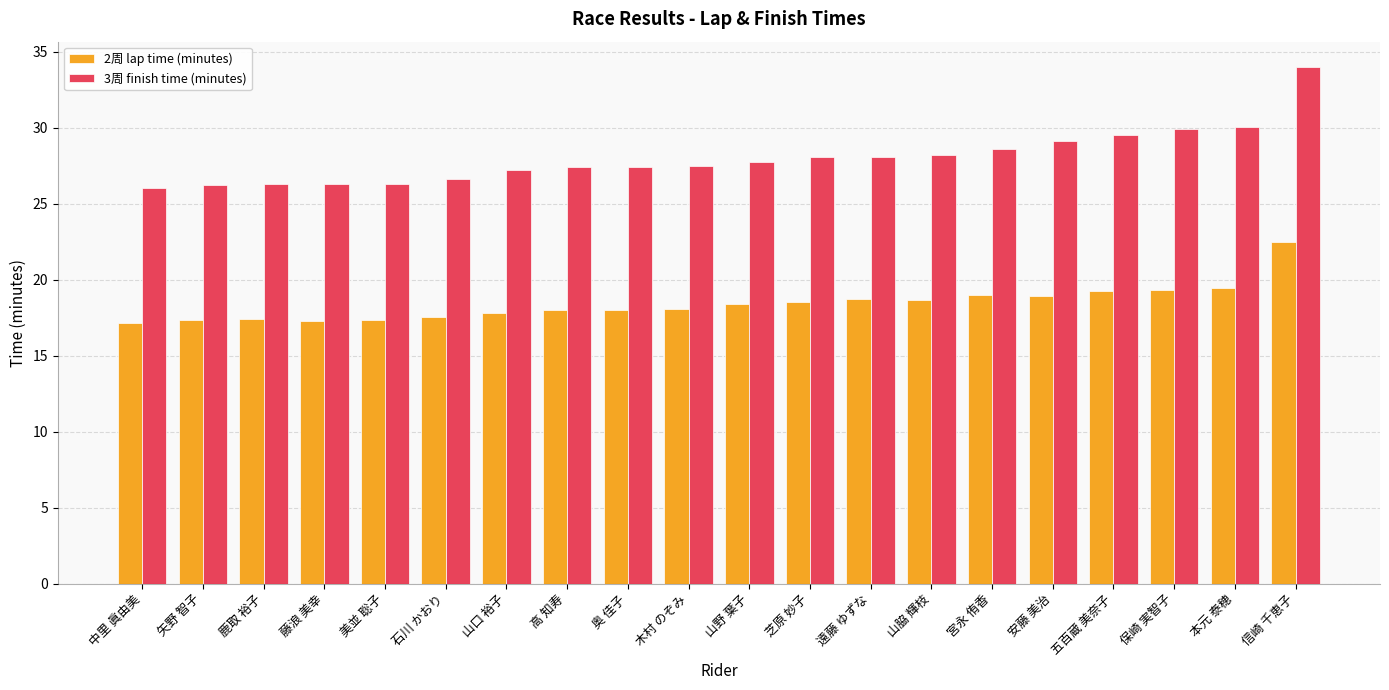

Which series changed the most between 芝原 妙子 and 本元 泰穂?

3周 finish time (minutes)